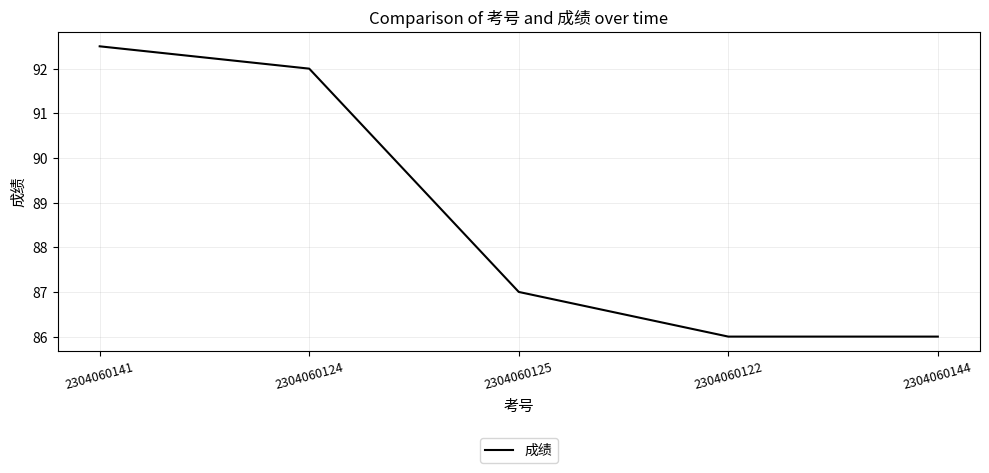

Approximately how many times larger is the value at 2304060124 compared to 2304060141?

1.0